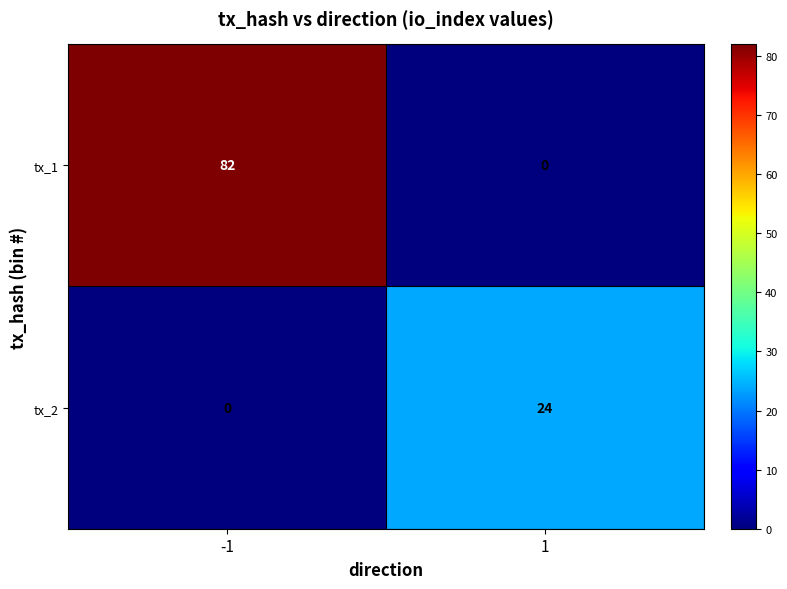

Rank the series by their maximum value, from lowest to highest.

tx_2, tx_1